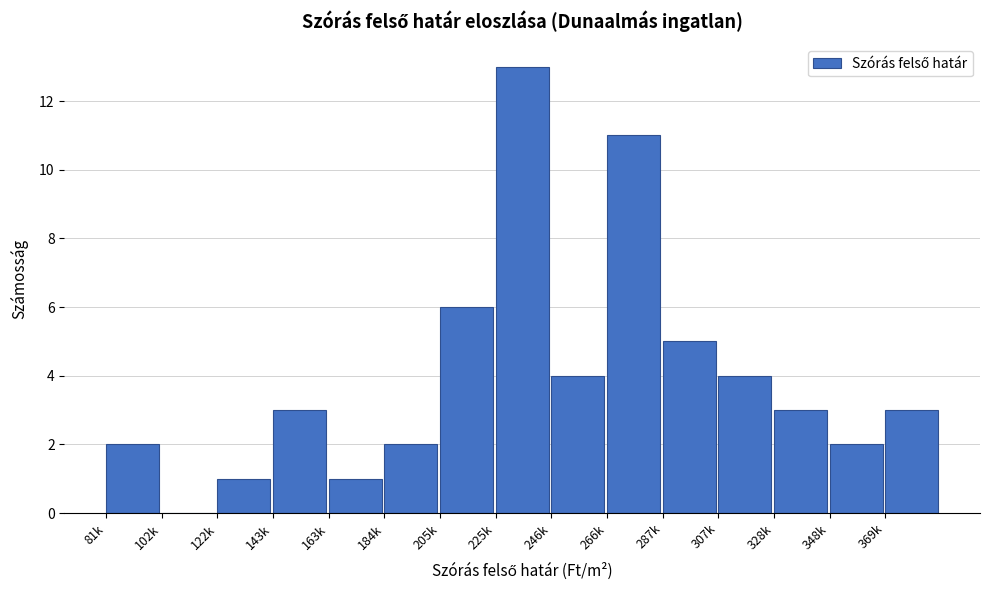

Reading right to left, transcribe all the data shown in this chart.

369k=3	348k=2	328k=3	307k=4	287k=5	266k=11	246k=4	225k=13	205k=6	184k=2	163k=1	143k=3	122k=1	102k=0	81k=2